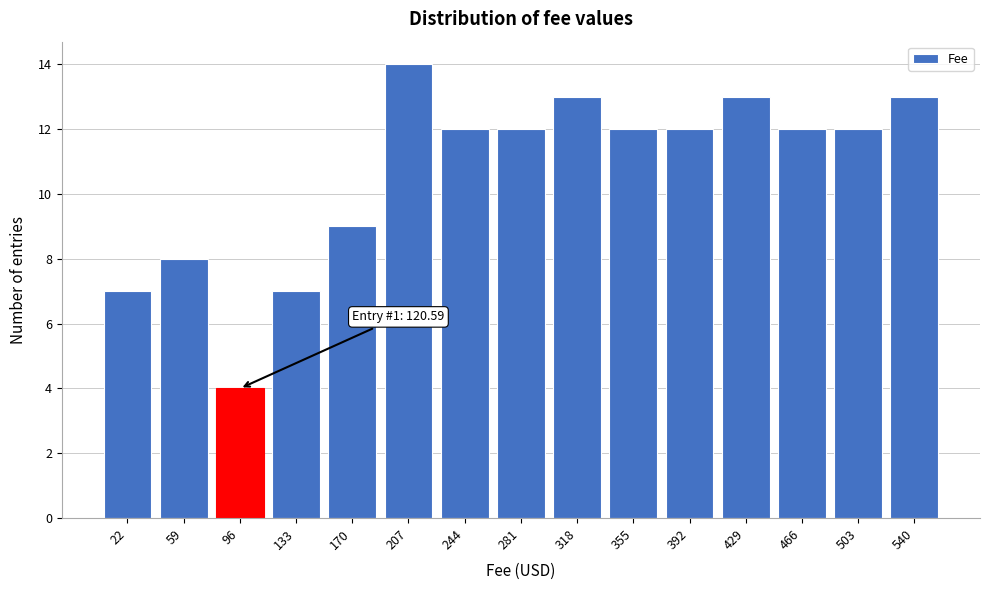

Reading left to right, extract all data points from this chart.

22=7	59=8	96=4	133=7	170=9	207=14	244=12	281=12	318=13	355=12	392=12	429=13	466=12	503=12	540=13